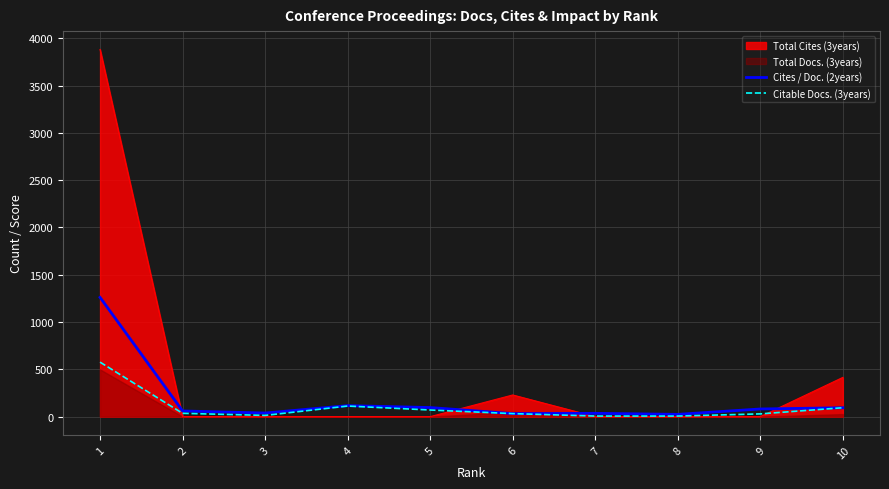

What is the spread (max minus min) of values at 2?

25